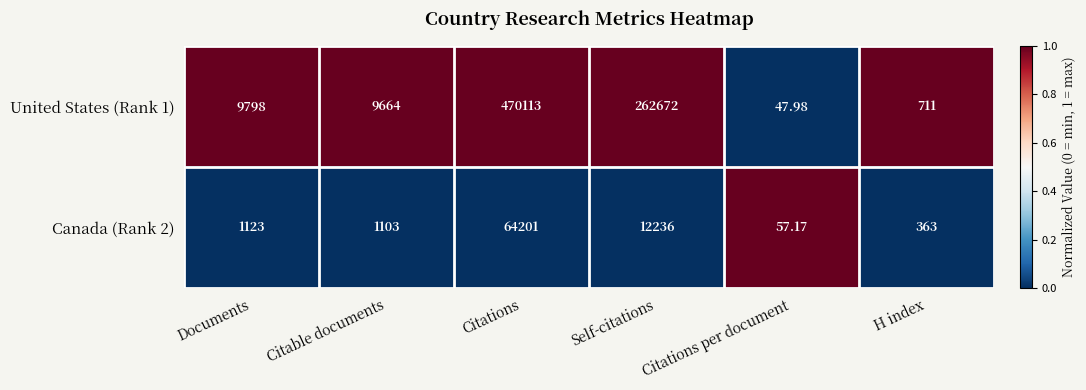

At which category is the sum across all series the highest?

Citations